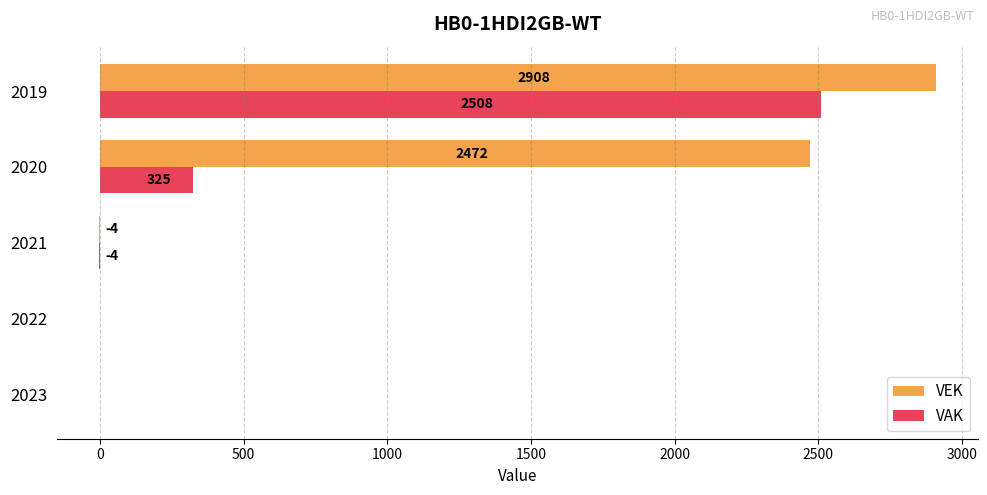

Between 2022 and 2020, which series saw the biggest shift?

VEK